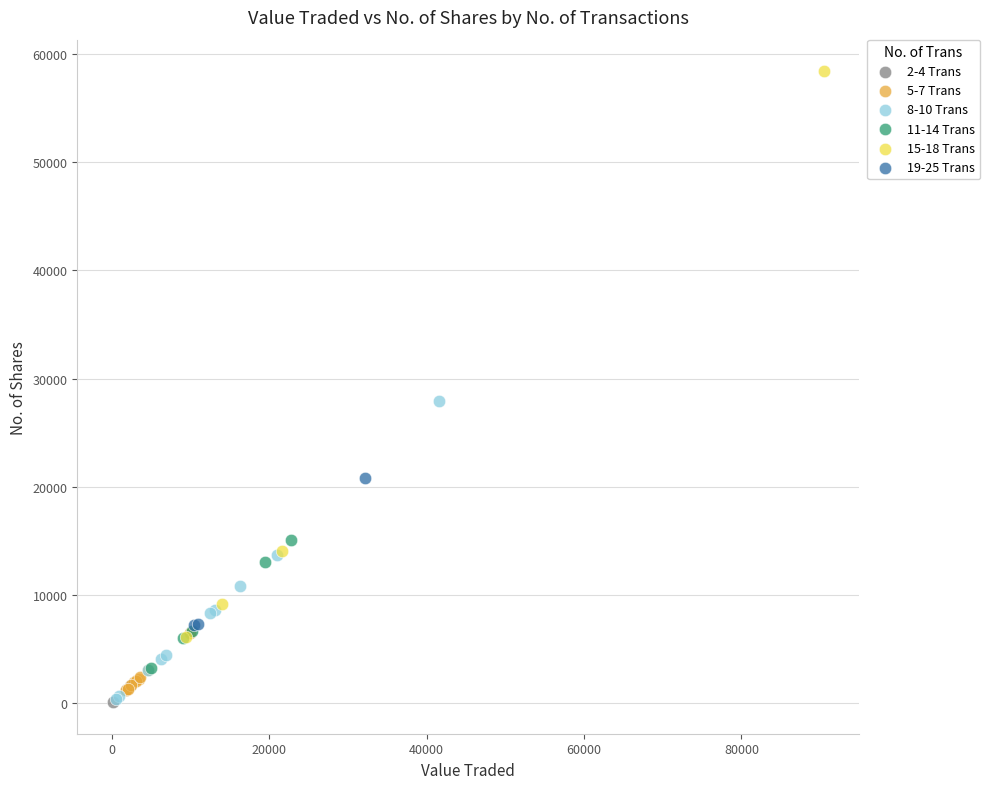

Which series reaches the maximum Y coordinate?

15-18 Trans